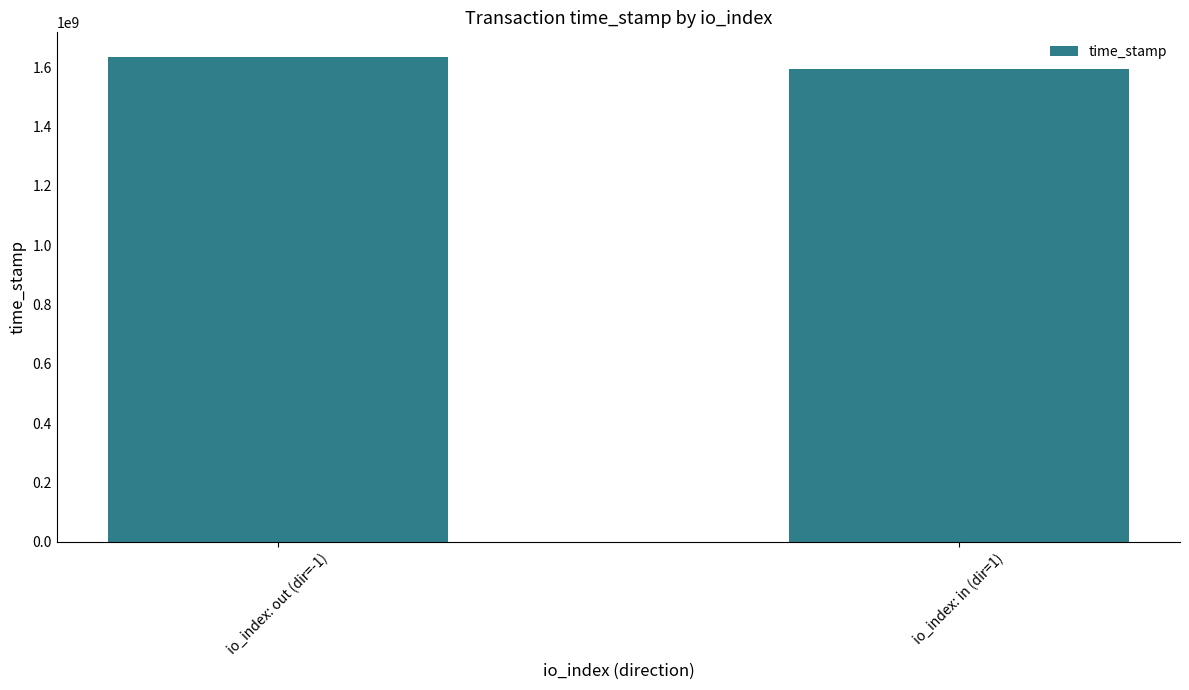

The value at io_index: out (dir=-1) is 1635988049.5. True or false?

True